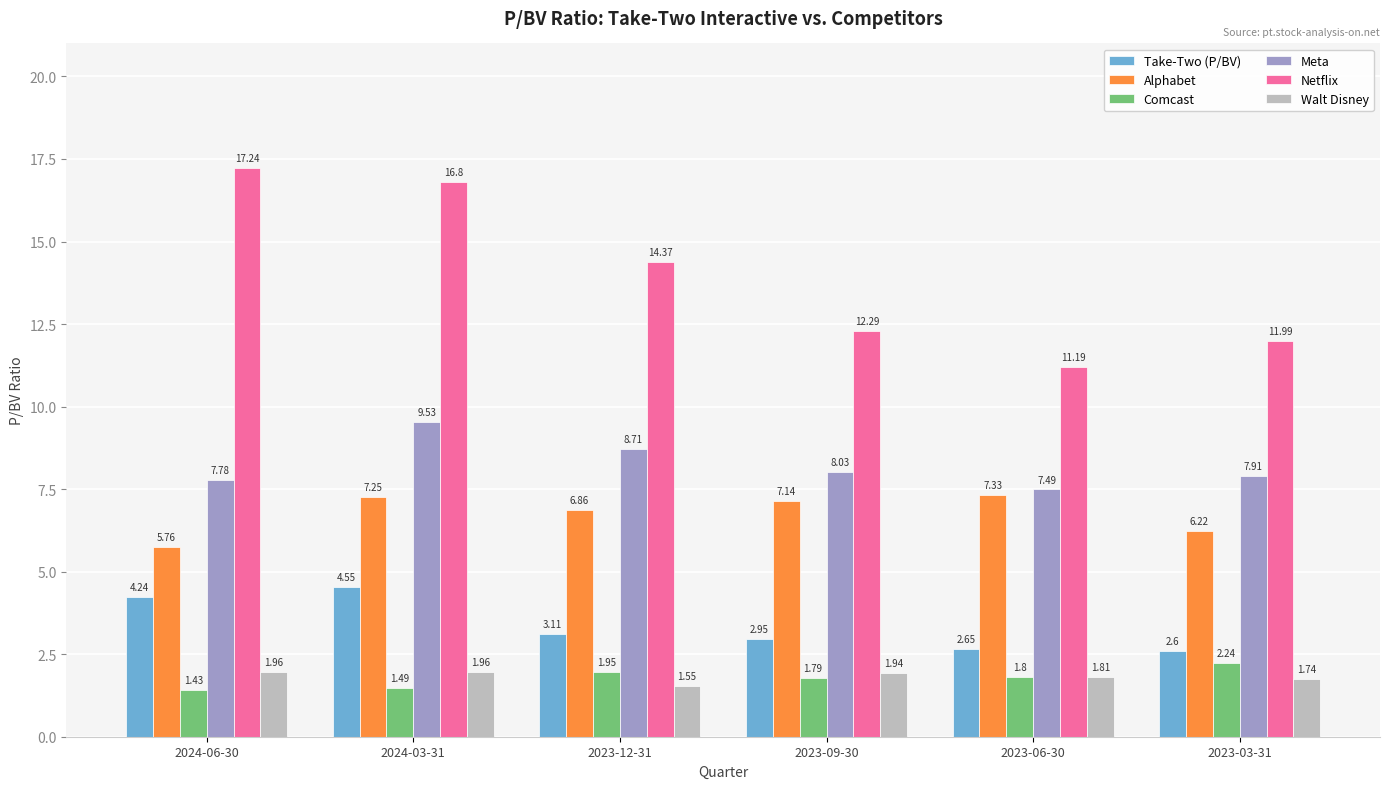

How many distinct data groups are displayed?

6